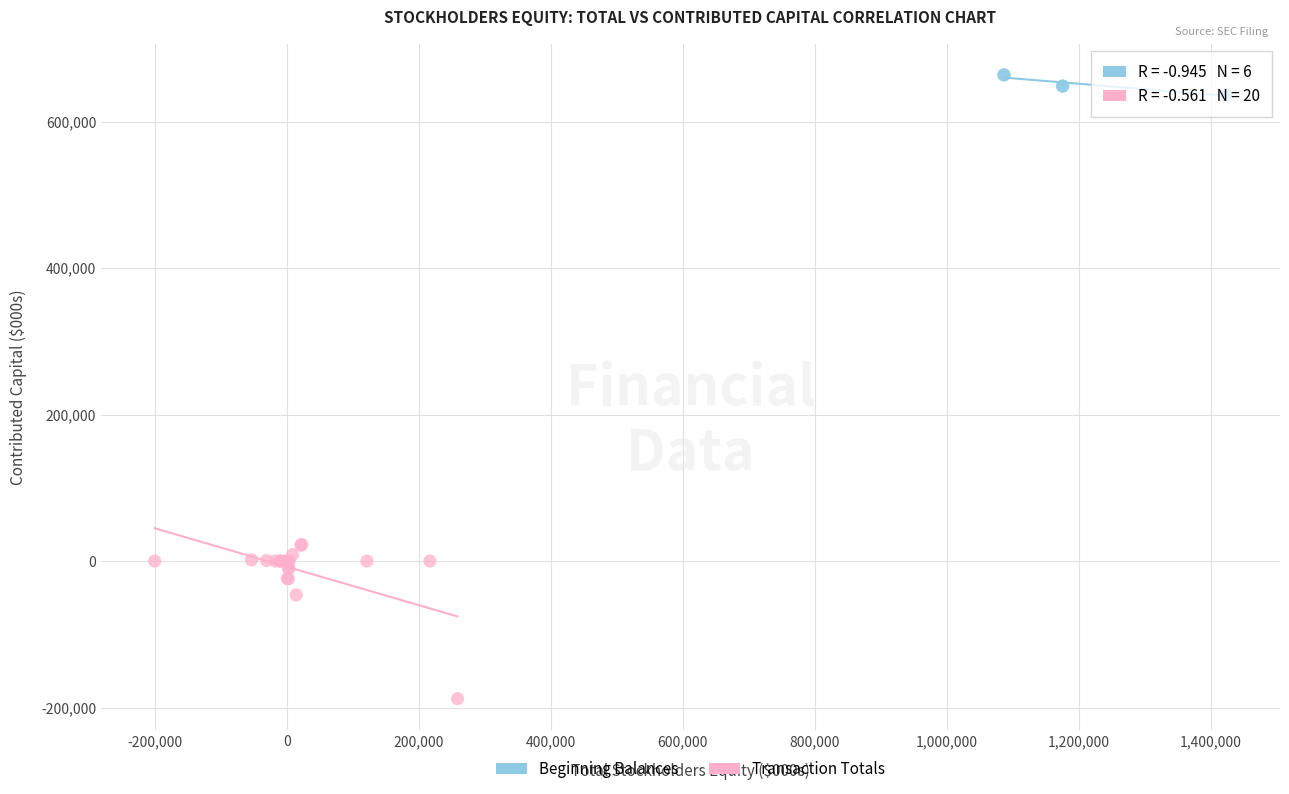

Which series reaches the minimum Y coordinate?

Transaction Totals